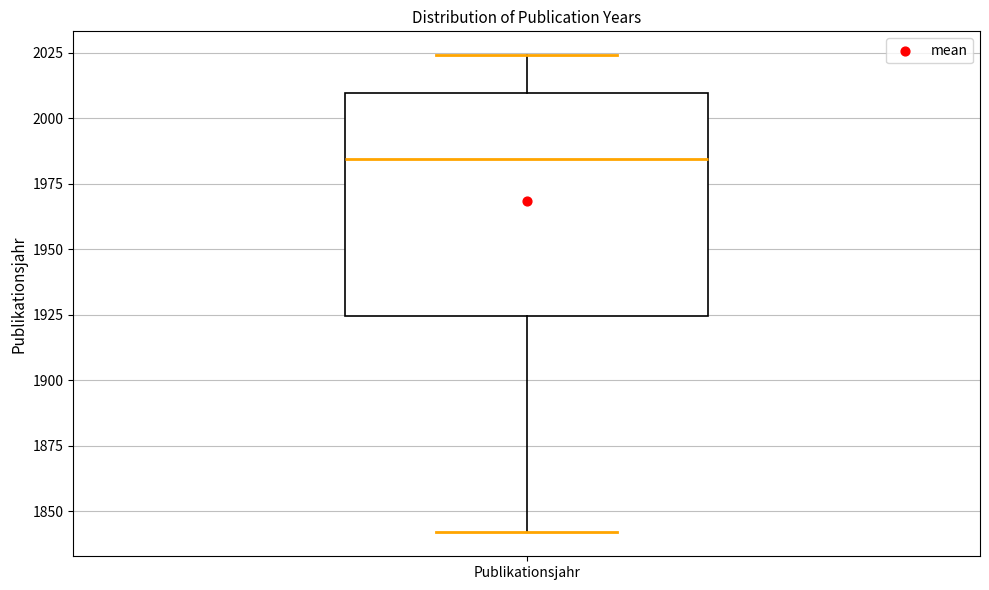

Read this box plot against the y-axis: the position of the median line, the range covered by the box, and the ends of both whiskers. The values are not printed on the chart, so give them approximately, as read against the axis.

median 1985, box 1925 to 2010, whiskers 1840 to 2025